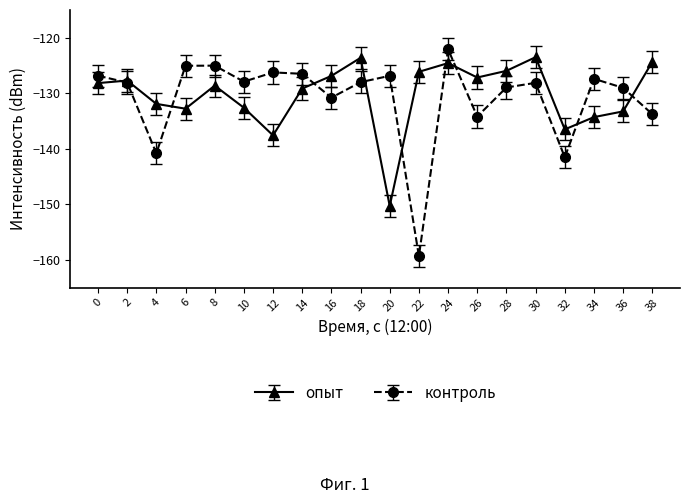

True or false: опыт has more than 2 points higher than both neighbors.

True